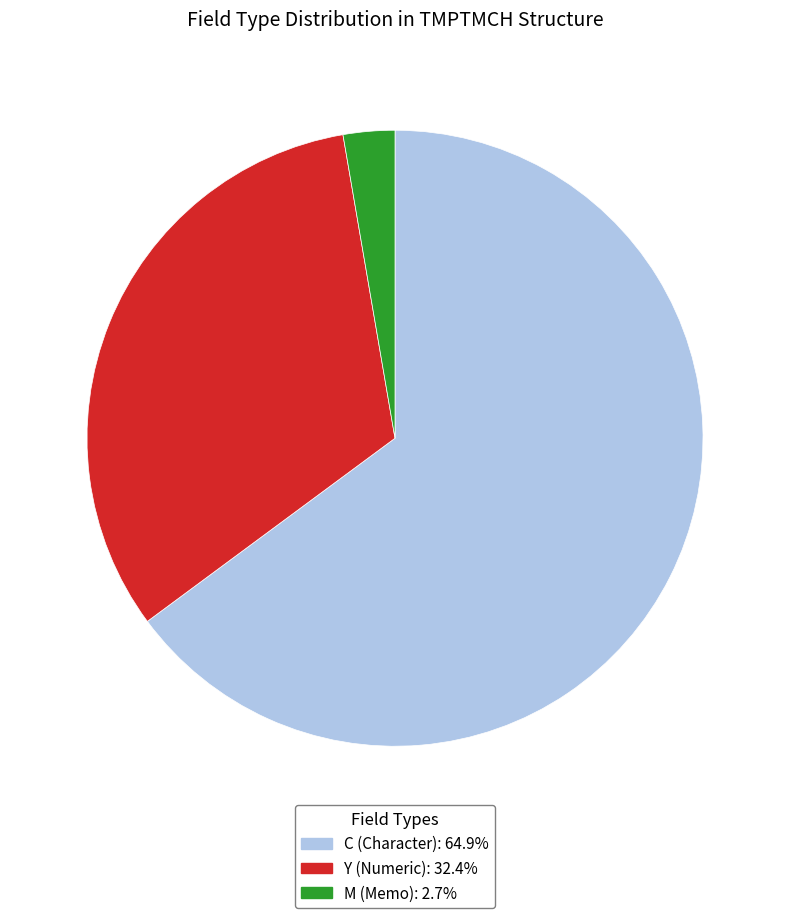

Is there any slice that represents more than half of the pie?

Yes